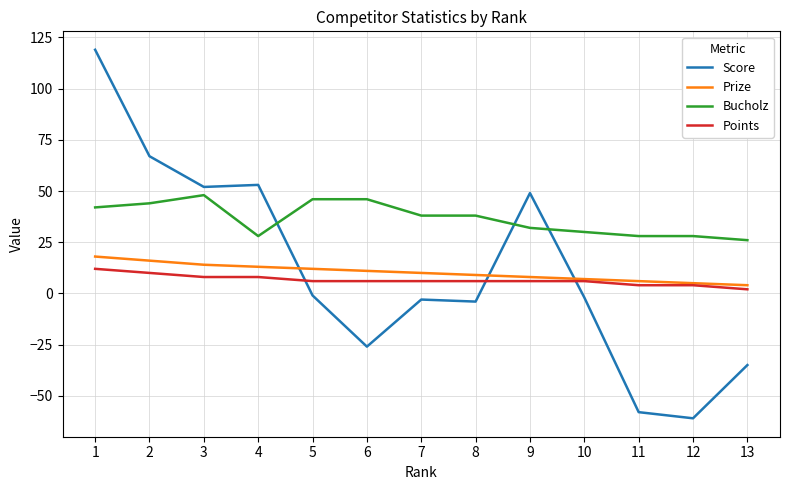

Between which two adjacent categories do Score and Prize first intersect?

4 and 5